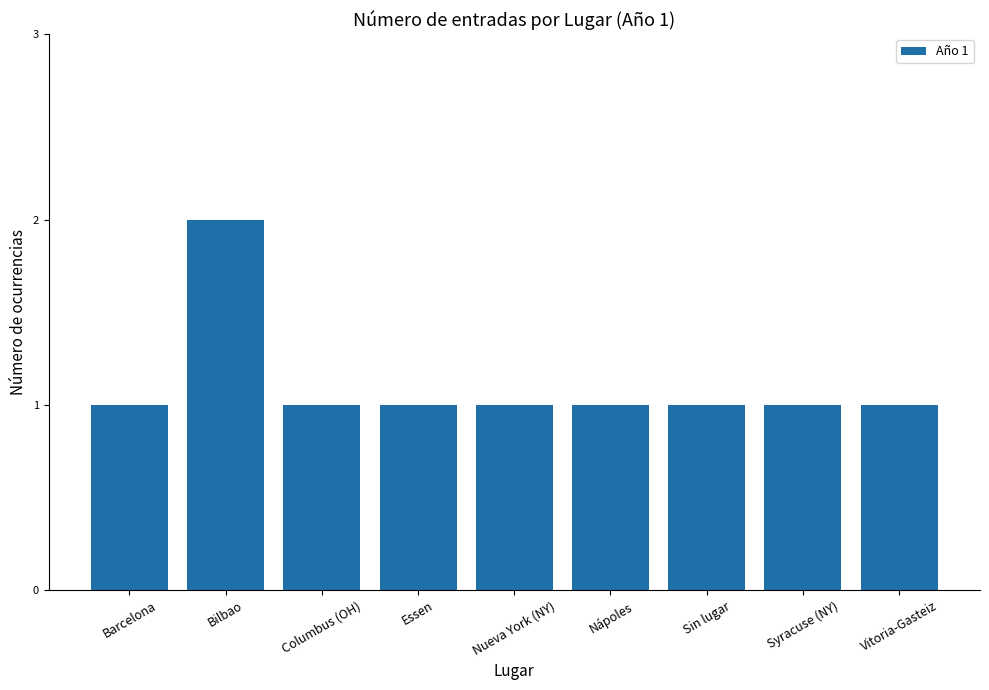

What is the label of the 8th bar from the right?

Bilbao